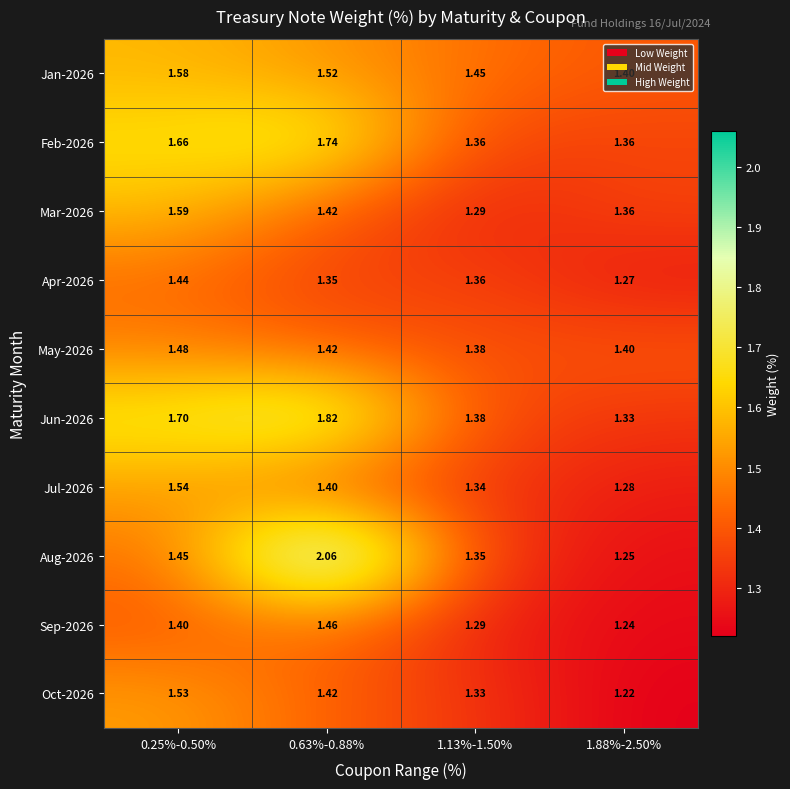

Is the value of Oct-2026 at 1.88%-2.50% greater than the value of Apr-2026 at 0.63%-0.88%?

No